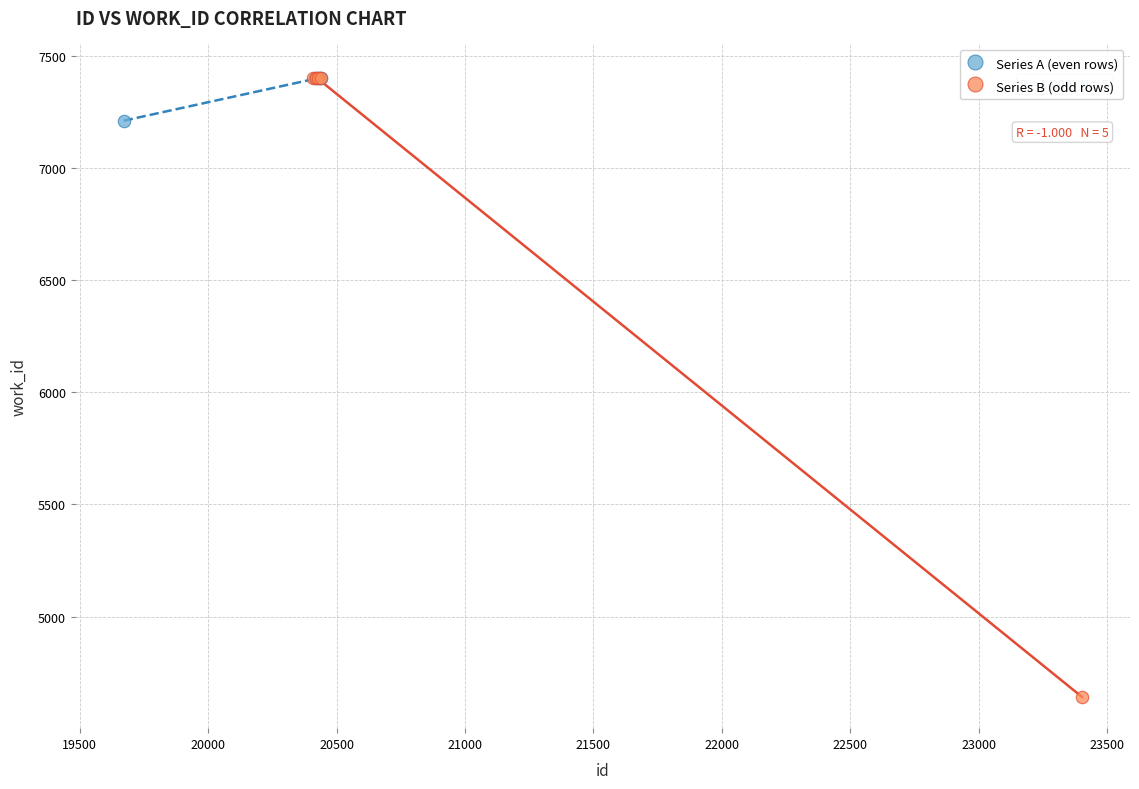

Which series has the largest Y range (max minus min)?

Series B (odd rows)